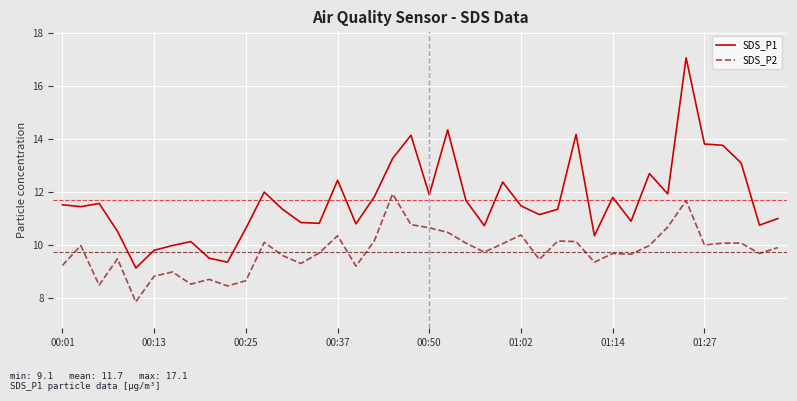

Which series has the largest range (max minus min)?

SDS_P1